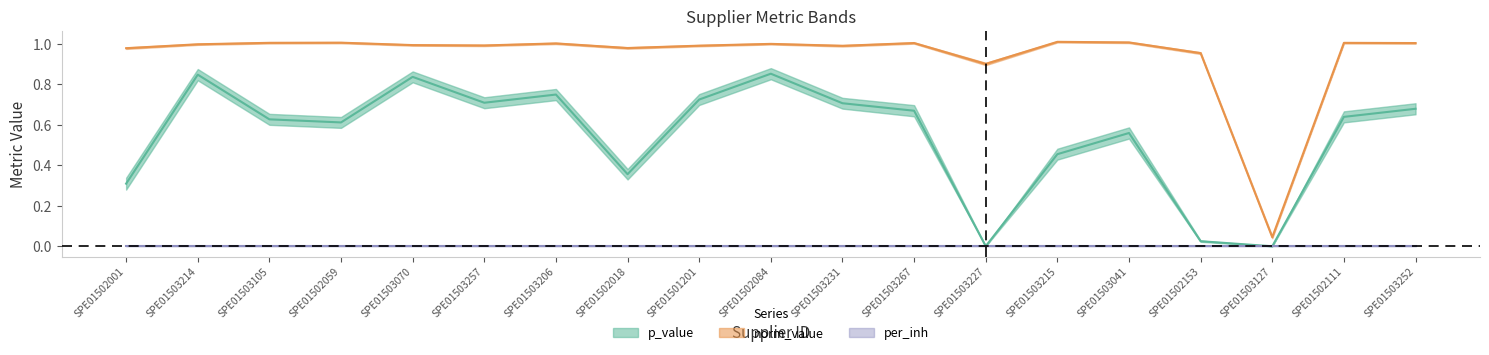

Between SPE01503105 and SPE01502084, which series saw the biggest shift?

p_value_upper